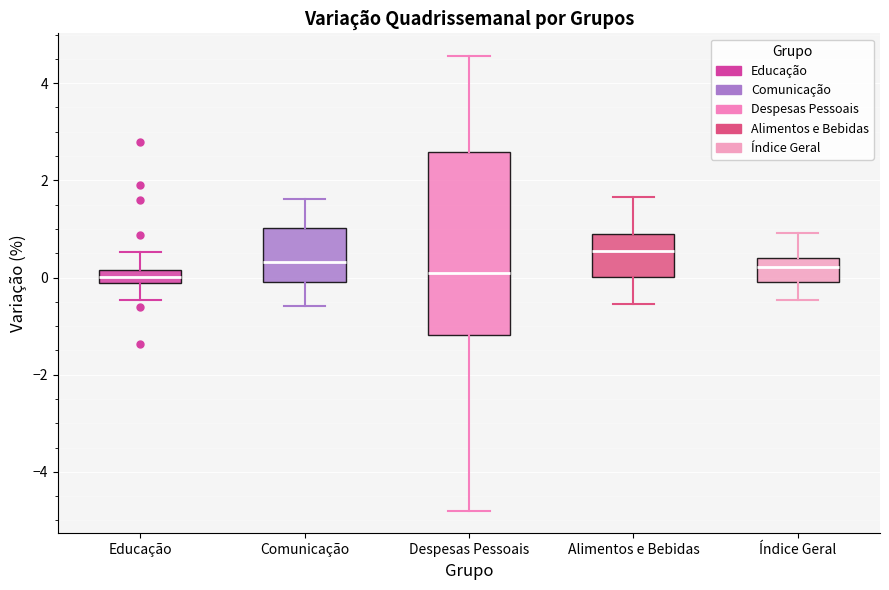

Where does the upper whisker of the box for Índice Geral end on the y-axis? The values are not printed on the chart, so give them approximately, as read against the axis.

1.0